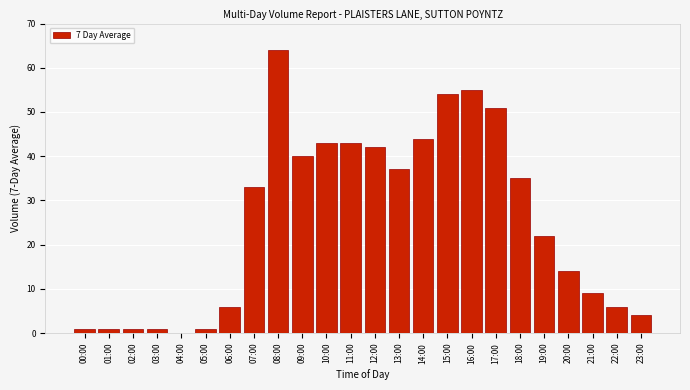

What is the greatest value displayed?

64